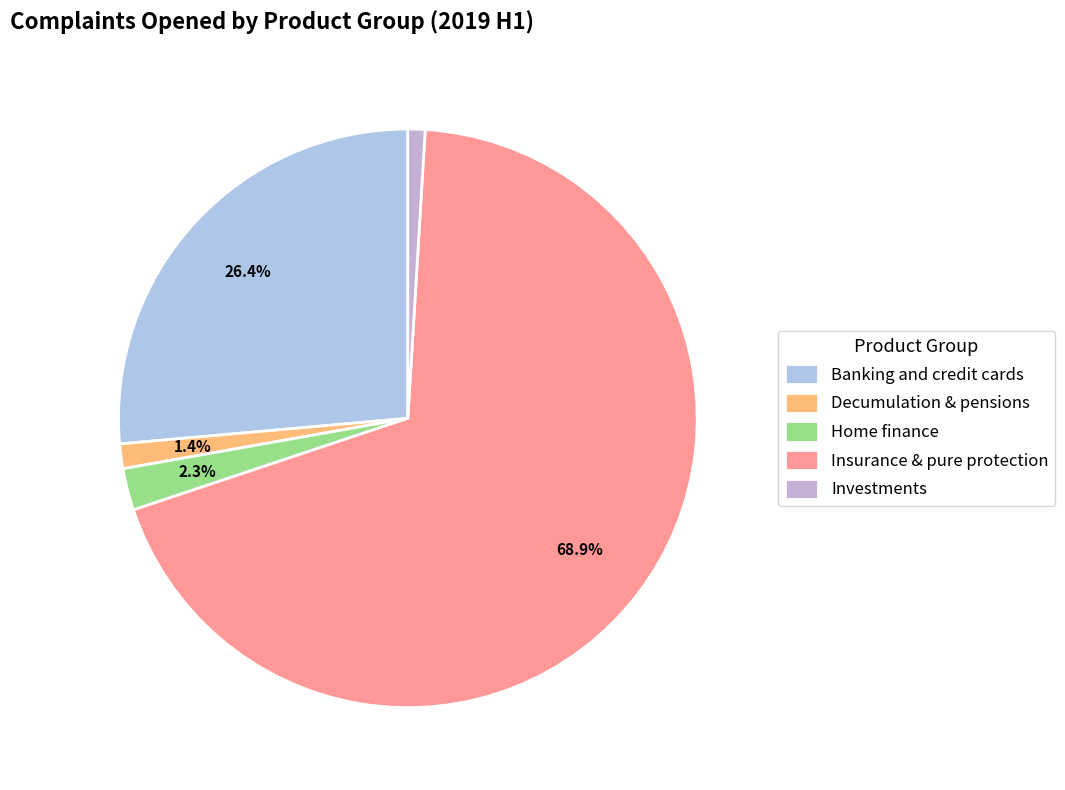

Is it true that Decumulation & pensions is 11% of the pie?

False